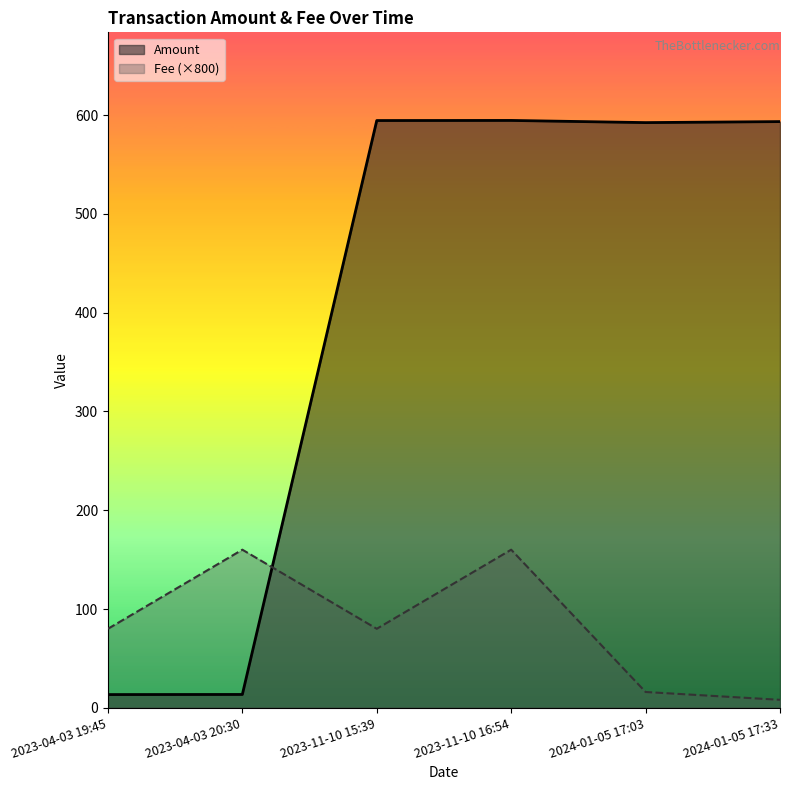

Is it true that Fee equals 3.9 at 2024-01-05 17:33?

False